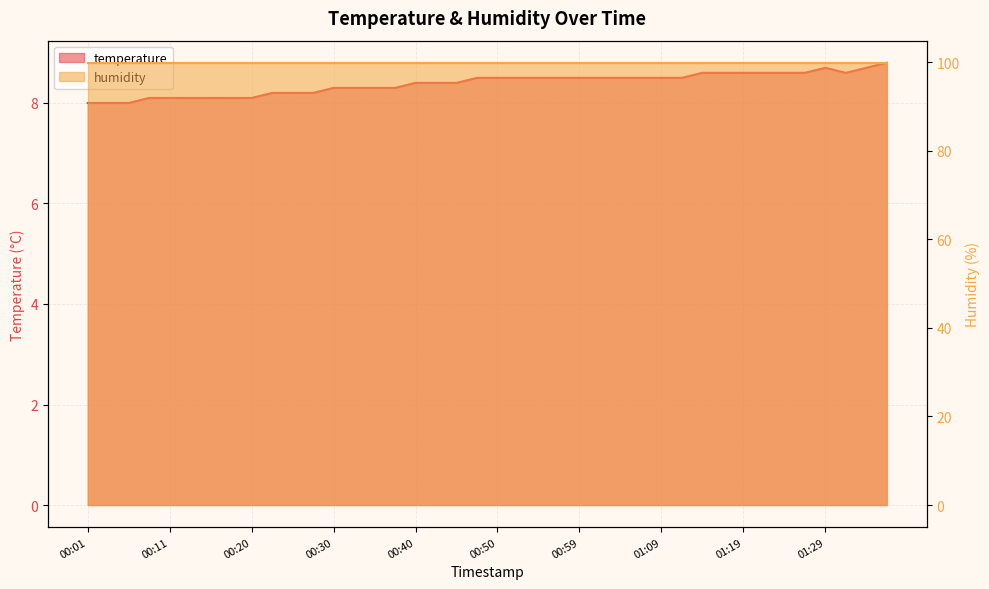

What is the value of the 36th point from the left?

8.6